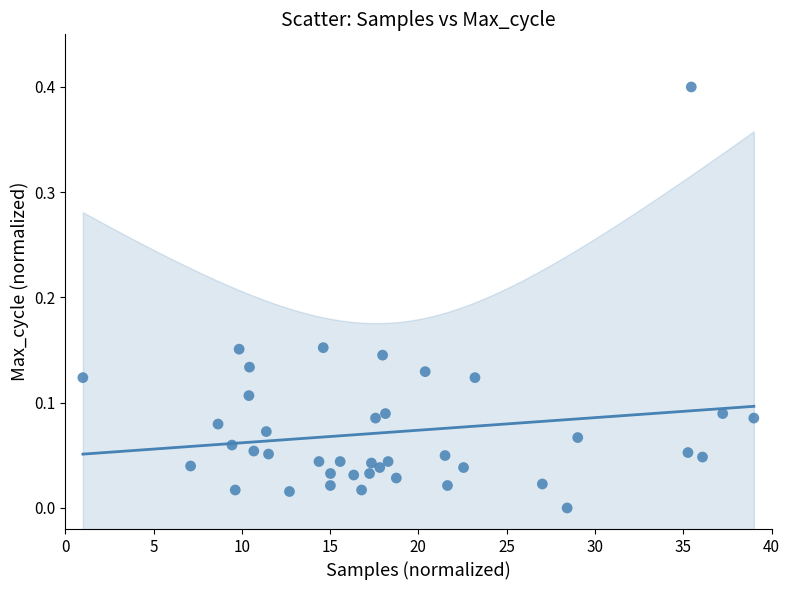

What is the range of Y values (max minus min)?

0.4